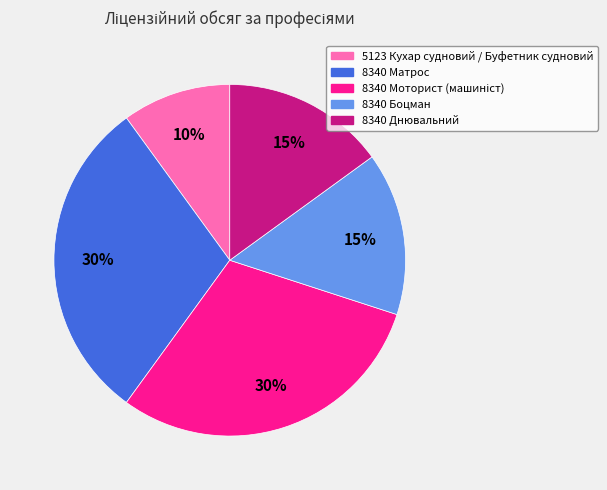

What is the ratio of the value at 8340 Днювальний to the value at 8340 Матрос?

0.5